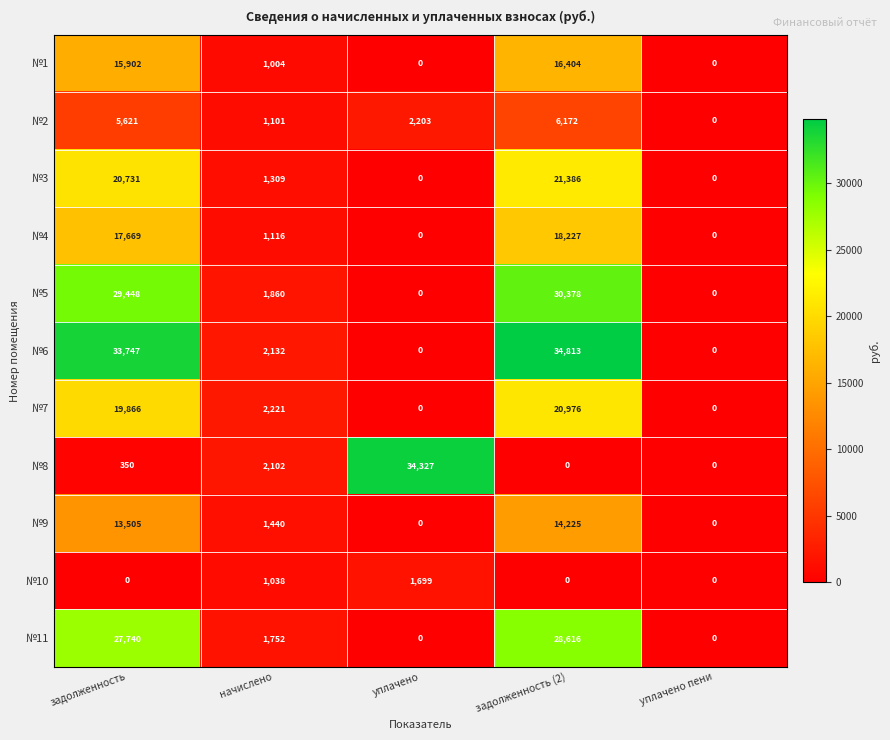

Which label corresponds to the largest value in the chart?

задолженность (2)